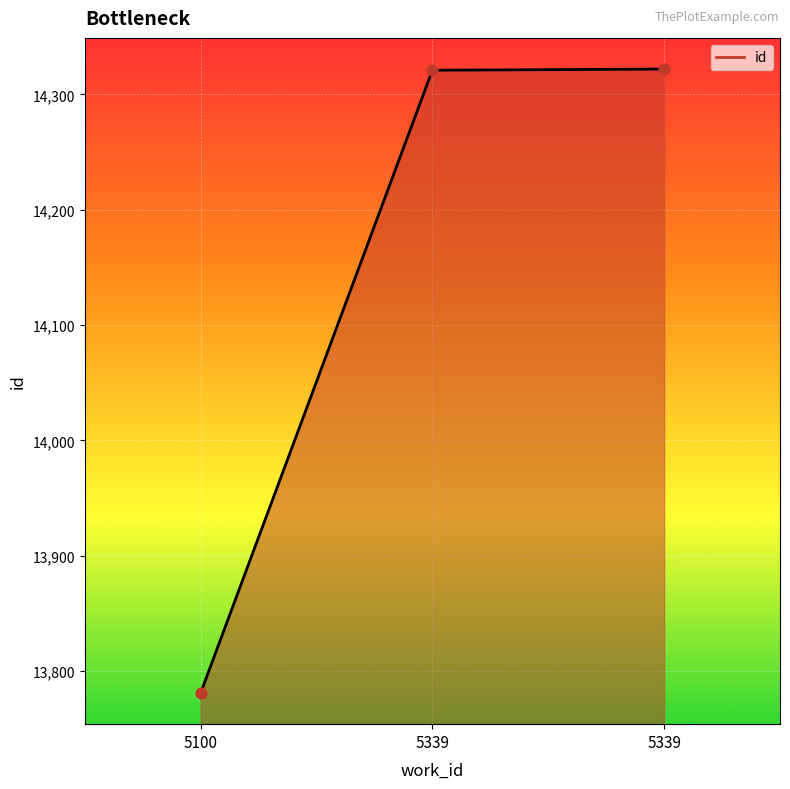

Is this an area chart (filled region under the line)?

Yes